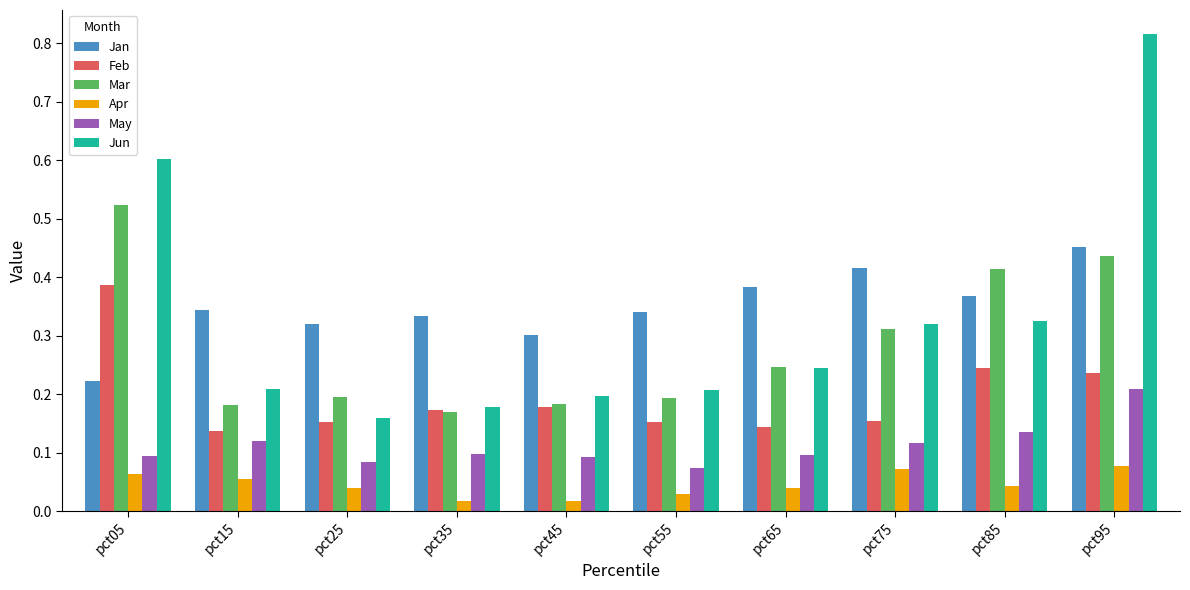

What are all the series names shown in the legend?

Jan, Feb, Mar, Apr, May, Jun